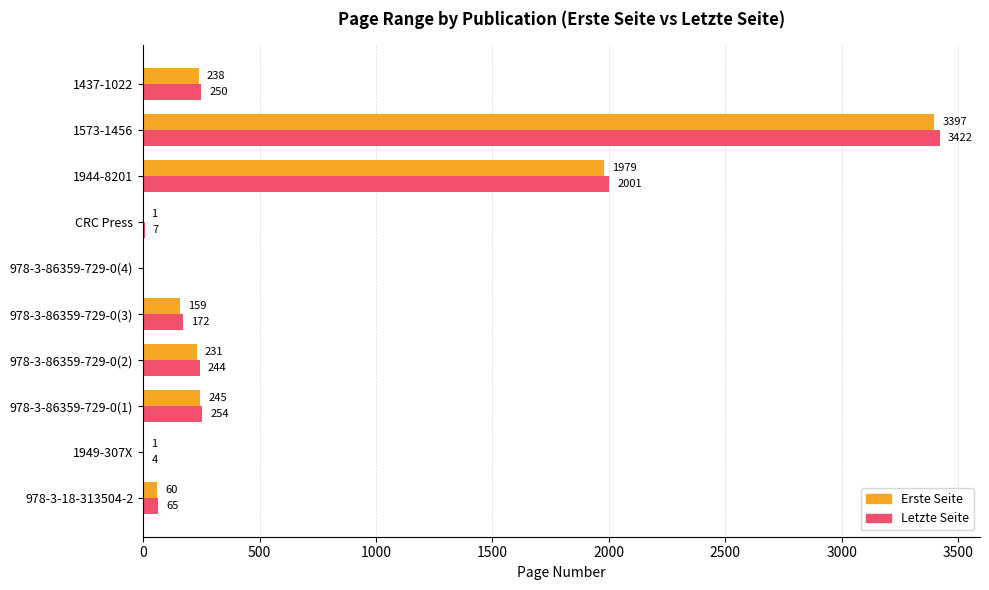

What is the sum of the Letzte Seite values at 978-3-86359-729-0(2) and 1573-1456?

3666